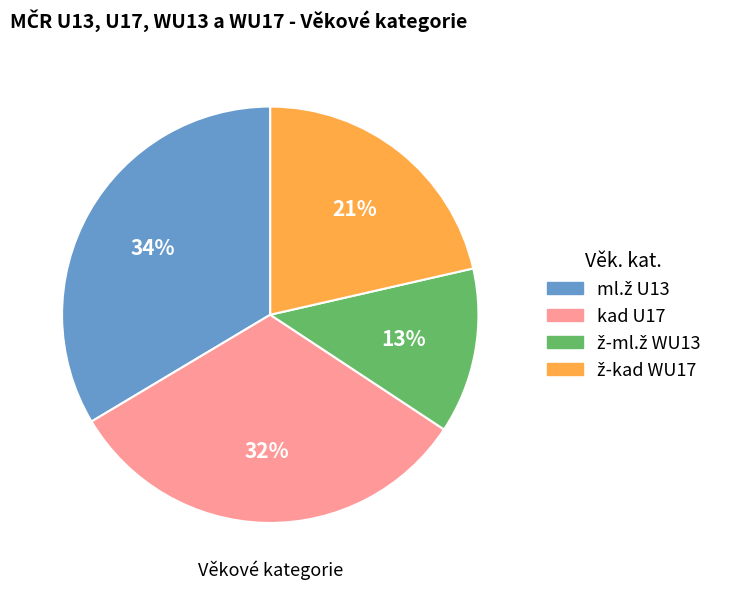

What percentage is the kad U17 slice, to the nearest percent?

32%